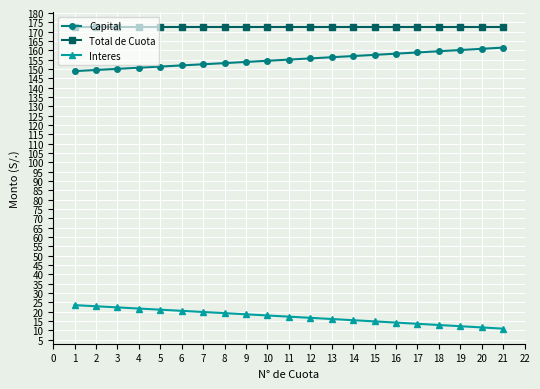

True or false: Capital and Total de Cuota cross at least once.

False